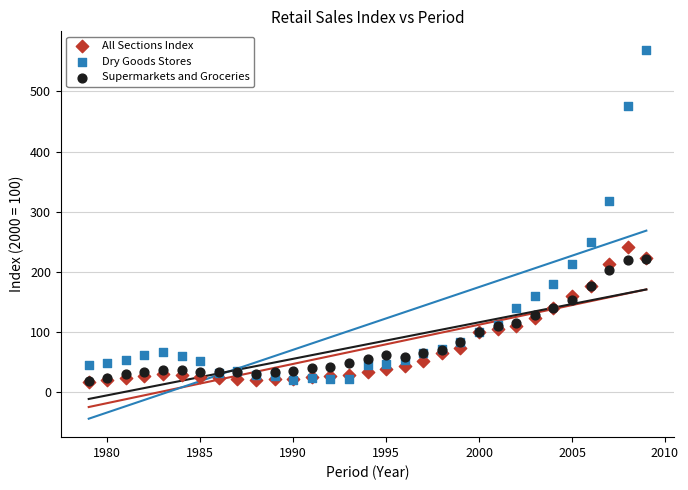

Which series has the widest spread of Y values?

Dry Goods Stores